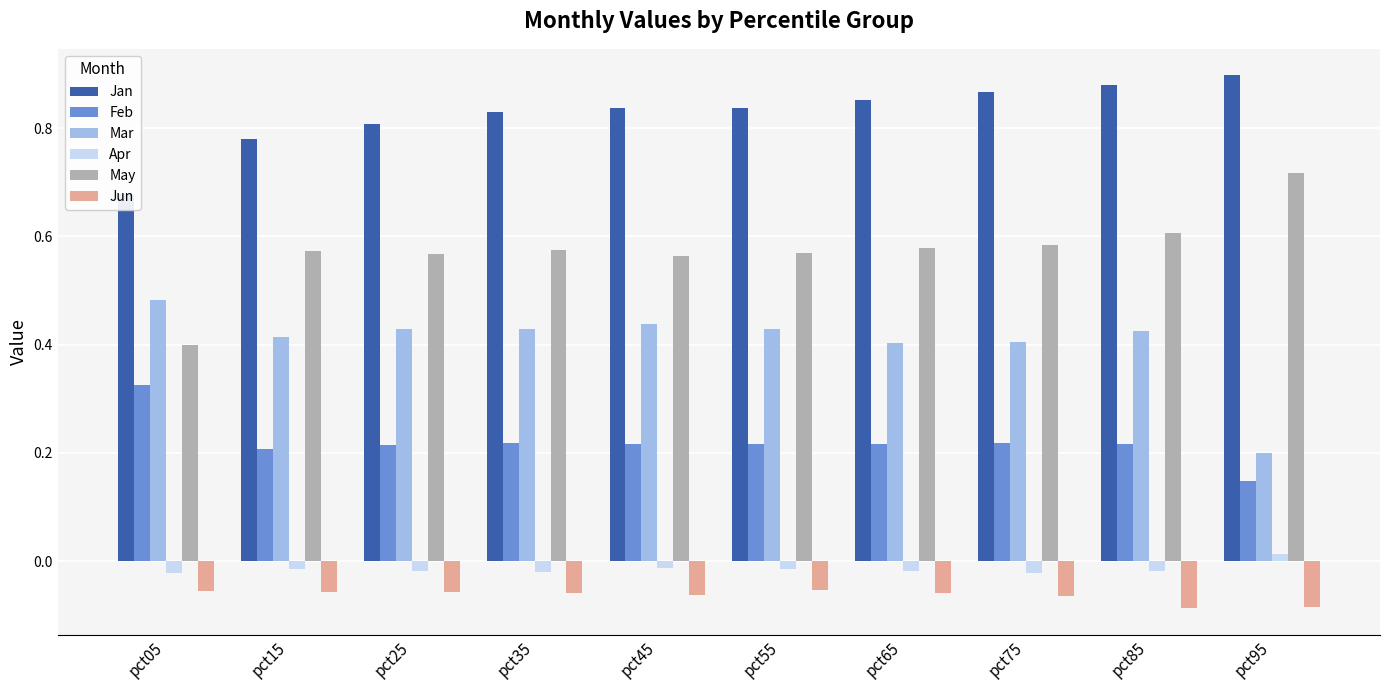

How many Apr values are between 0 and 1?

1